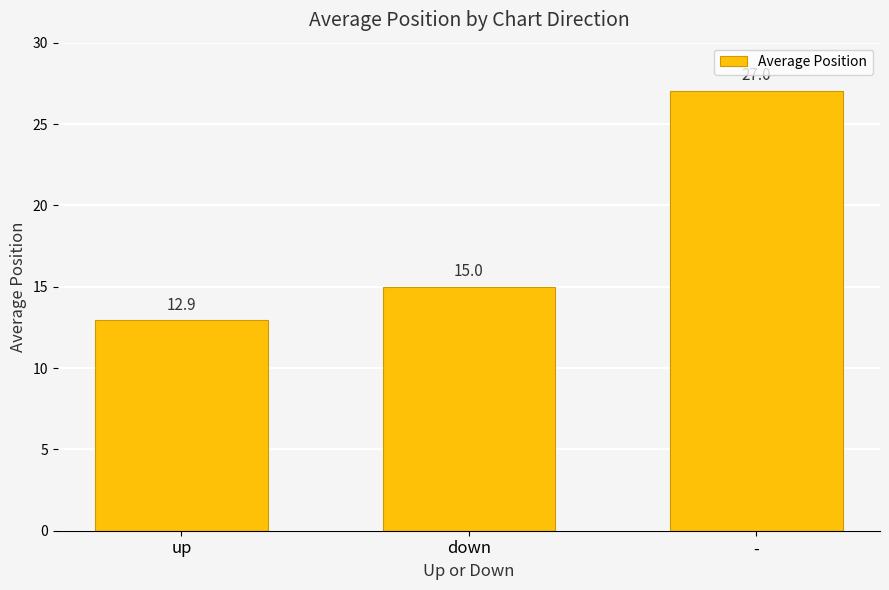

Rank the categories by value from highest to lowest.

-, down, up